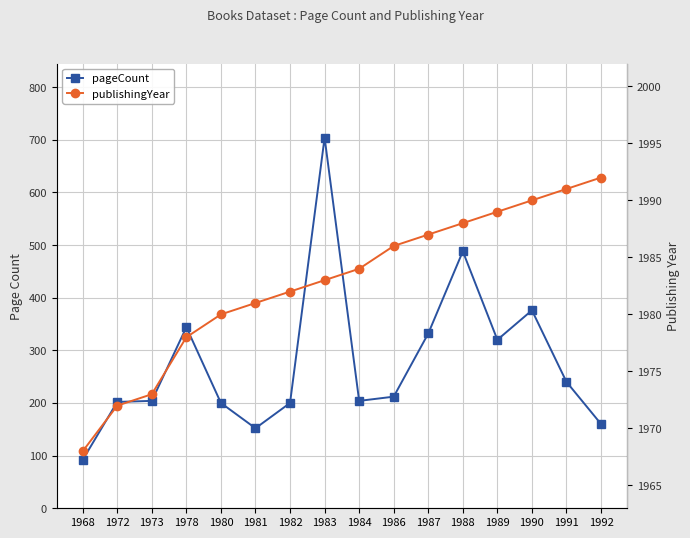

At which label does pageCount reach its minimum?

1968